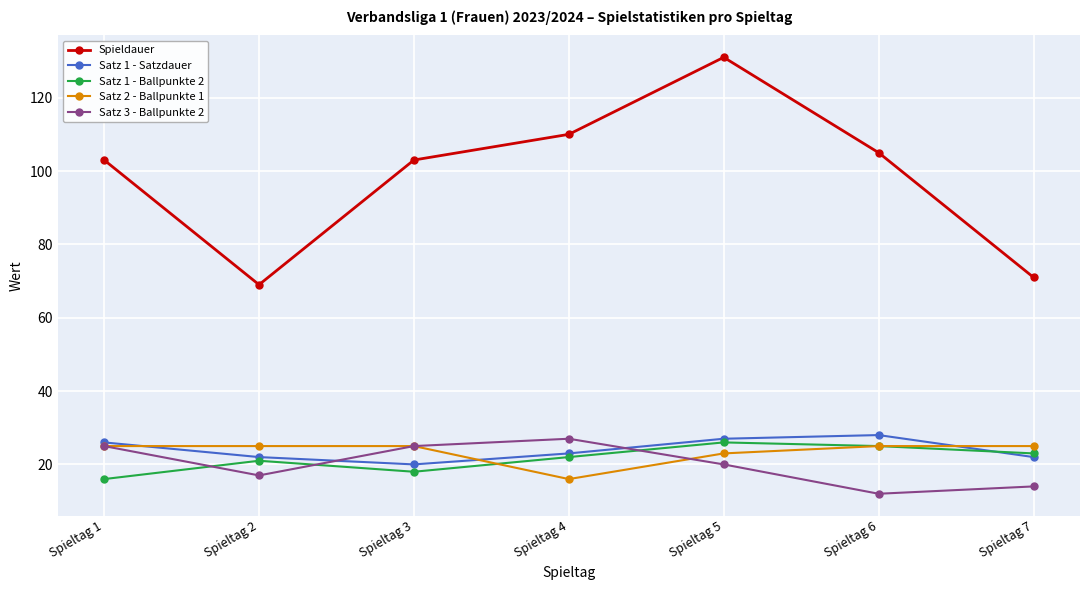

Reading left to right, list all the values displayed in this chart.

Spieldauer: 103	69	103	110	131	105	71
Satz 1 - Satzdauer: 26	22	20	23	27	28	22
Satz 1 - Ballpunkte 2: 16	21	18	22	26	25	23
Satz 2 - Ballpunkte 1: 25	25	25	16	23	25	25
Satz 3 - Ballpunkte 2: 25	17	25	27	20	12	14